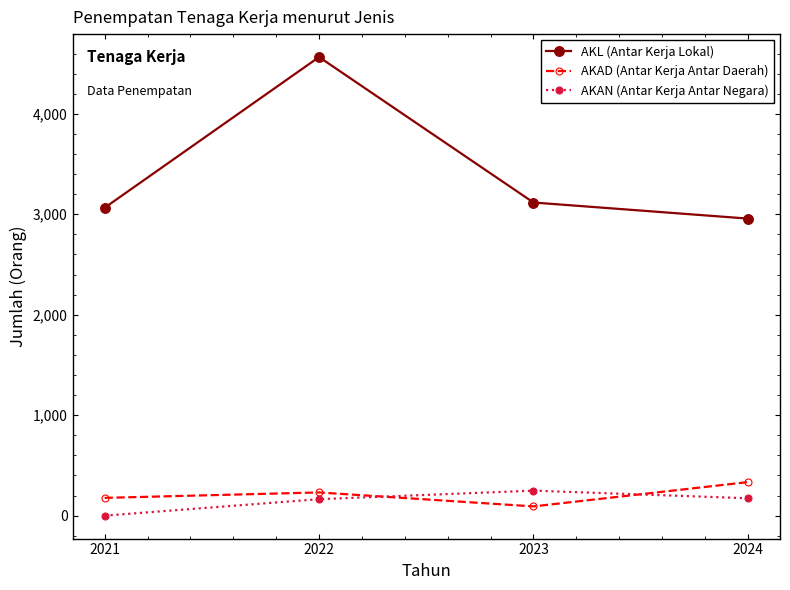

What is the maximum value shown in the chart?

4565